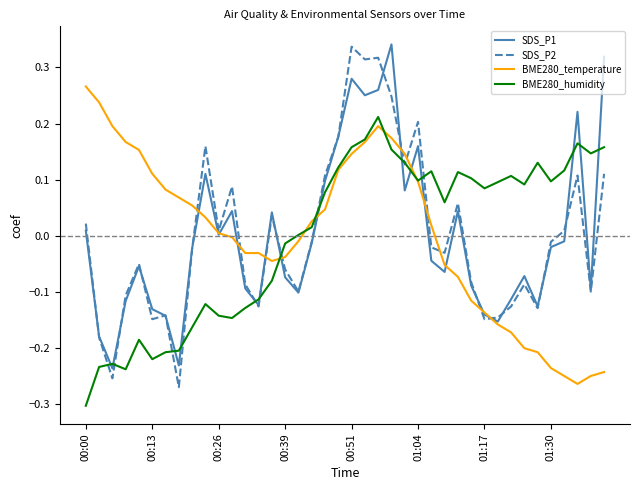

After their last crossing, which series has the higher values: BME280_humidity or SDS_P1?

SDS_P1